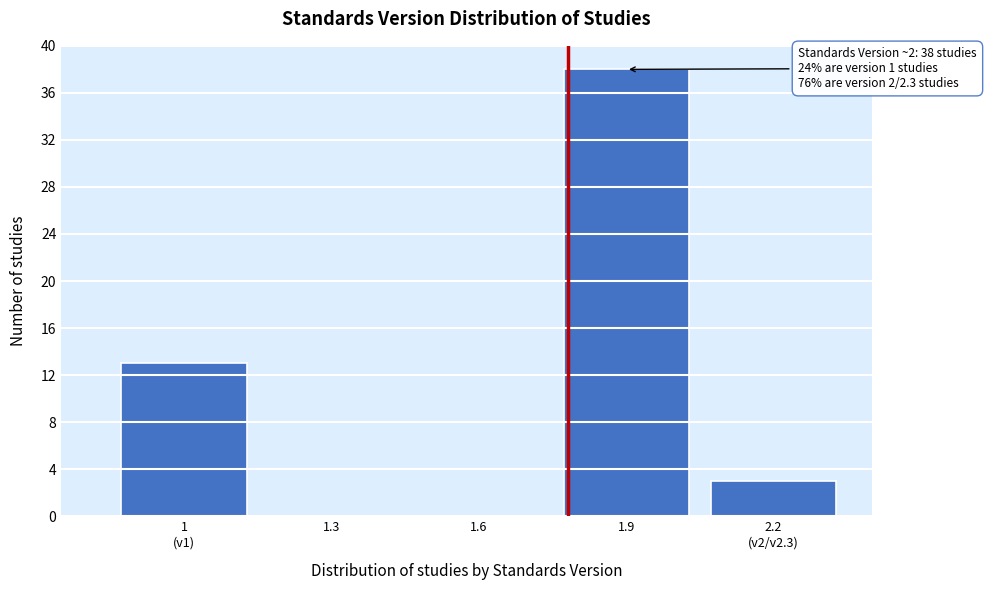

What is the sum of all values?

54